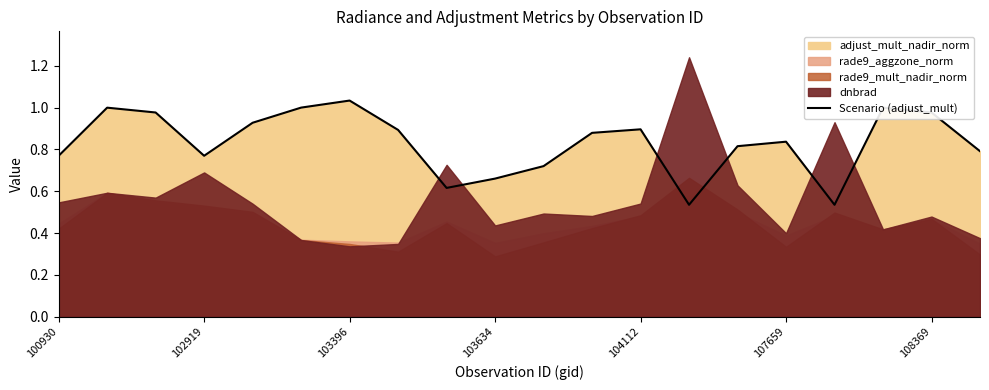

At which label does Scenario (adjust_mult) reach its peak?

103396